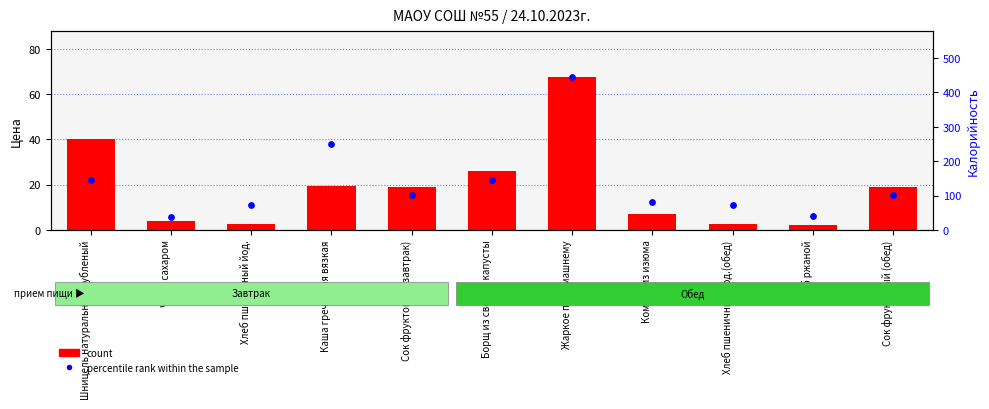

At how many categories does at least one series exceed 66?

9